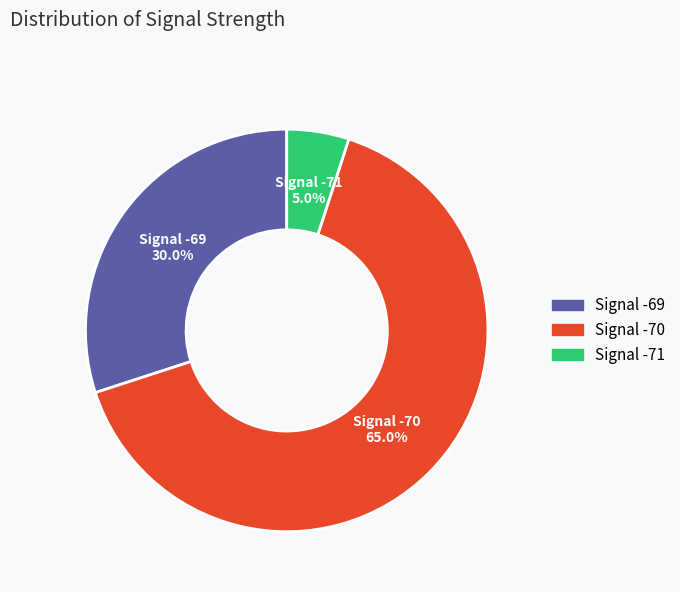

Is there any slice that represents more than half of the pie?

Yes